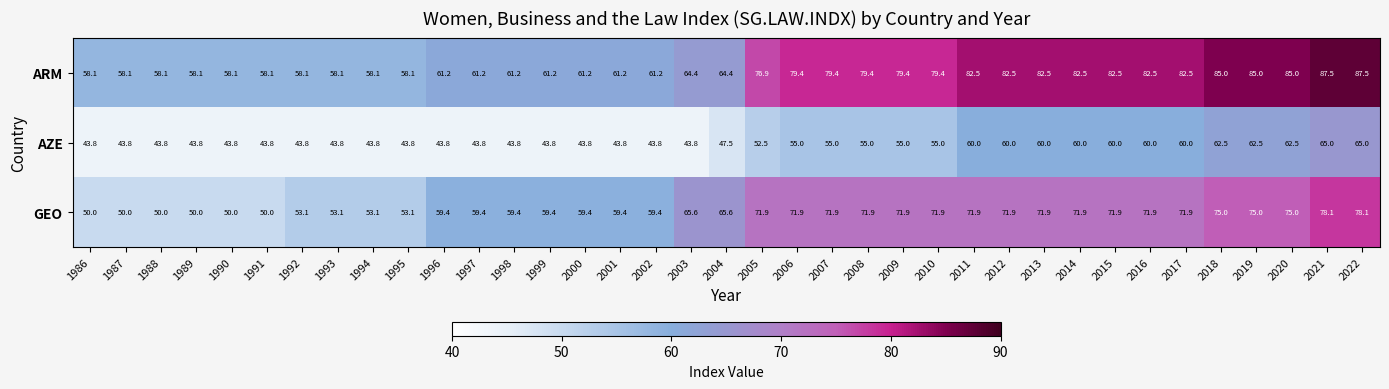

Which series has the largest total across all categories?

ARM